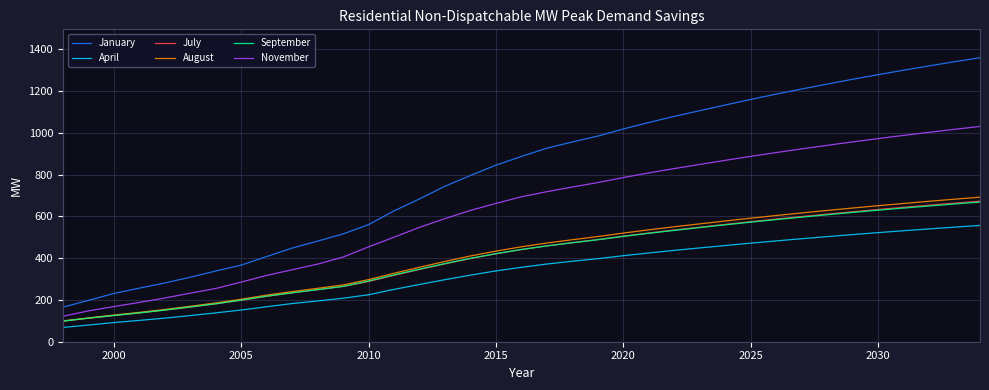

Reading left to right, extract all data points from this chart.

January: 165.5	197.9	231.0	256.4	281.1	308.9	338.5	366.7	407.8	448.3	481.6	516.0	560.7	626.2	683.8	744.4	795.9	845.3	886.9	926.7	956.2	984.4	1018.3	1049.4	1078.7	1106.1	1133.0	1159.8	1185.3	1209.7	1233.3	1256.2	1278.3	1299.7	1320.3	1340.2	1359.4
April: 68.3	79.8	91.7	102.0	112.9	125.2	138.1	151.7	167.6	182.7	195.1	208.3	224.8	250.5	274.1	297.1	318.8	339.0	356.2	372.0	385.2	397.6	411.8	424.9	437.3	449.0	460.5	471.8	482.6	493.0	503.1	512.8	522.2	531.3	540.0	548.5	556.7
July: 98.4	112.2	125.6	138.0	151.3	166.1	181.4	198.5	217.4	234.2	249.2	264.8	288.2	317.9	345.9	372.7	398.2	421.1	441.2	459.0	474.4	489.0	505.3	520.5	534.7	548.4	561.7	574.8	587.3	599.3	610.9	622.2	633.1	643.6	653.7	663.5	672.9
August: 99.6	113.9	127.6	140.4	154.4	169.8	185.6	203.5	223.1	240.0	255.7	271.8	297.4	327.8	356.6	384.2	410.5	433.7	454.5	472.5	488.3	503.4	520.1	535.6	550.3	564.2	577.9	591.3	604.1	616.5	628.4	639.9	651.1	661.8	672.2	682.3	691.9
September: 98.7	112.6	125.6	137.9	151.5	166.5	181.7	199.3	218.2	234.2	249.3	264.9	290.9	320.0	347.7	374.2	399.5	421.5	441.5	458.6	473.8	488.2	504.2	519.0	532.9	546.4	559.5	572.3	584.5	596.3	607.7	618.8	629.5	639.8	649.7	659.3	668.6
November: 122.0	147.5	168.4	188.0	209.4	232.4	254.8	285.5	317.4	344.5	371.4	405.3	454.1	500.4	547.6	589.3	628.5	662.2	693.7	718.3	740.6	761.9	785.9	808.2	828.8	848.7	868.2	887.3	905.5	923.1	940.0	956.5	972.3	987.7	1002.4	1016.7	1030.5